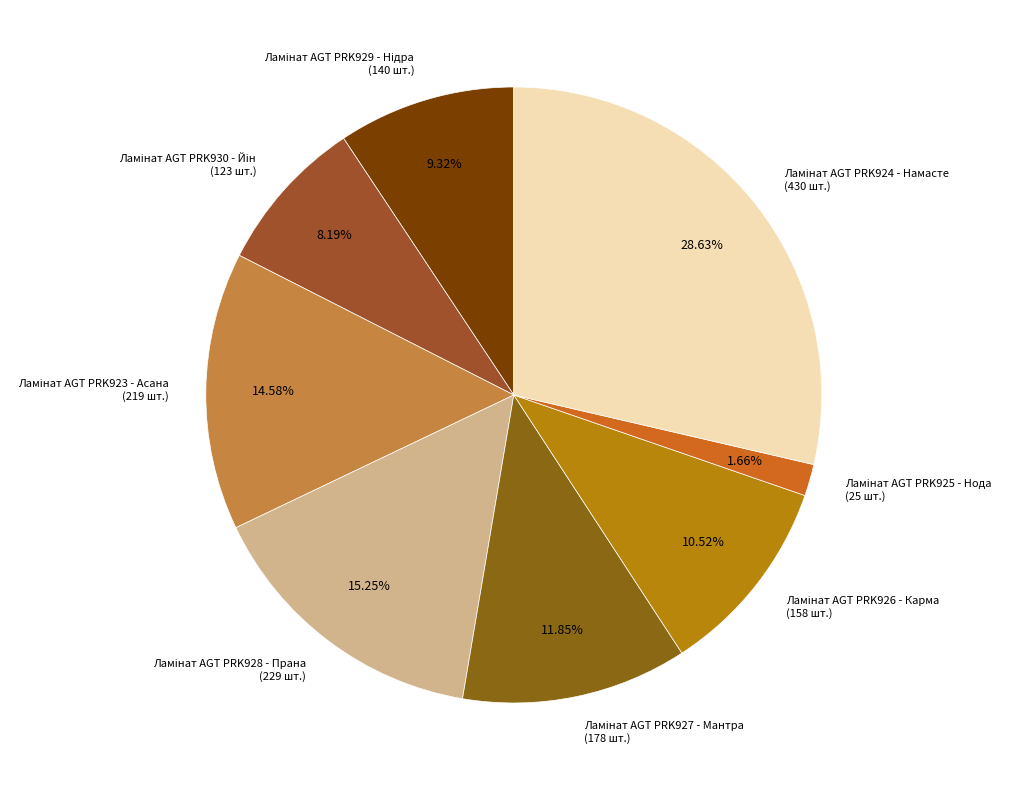

Is there any slice that represents more than half of the pie?

No